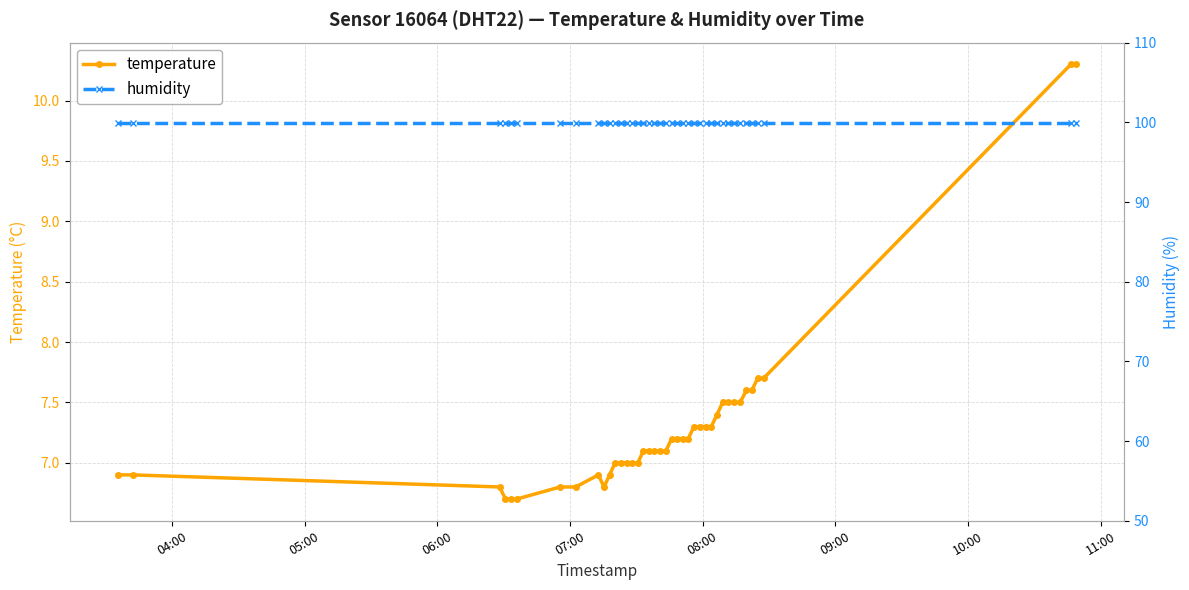

At how many categories does at least one series exceed 7?

40